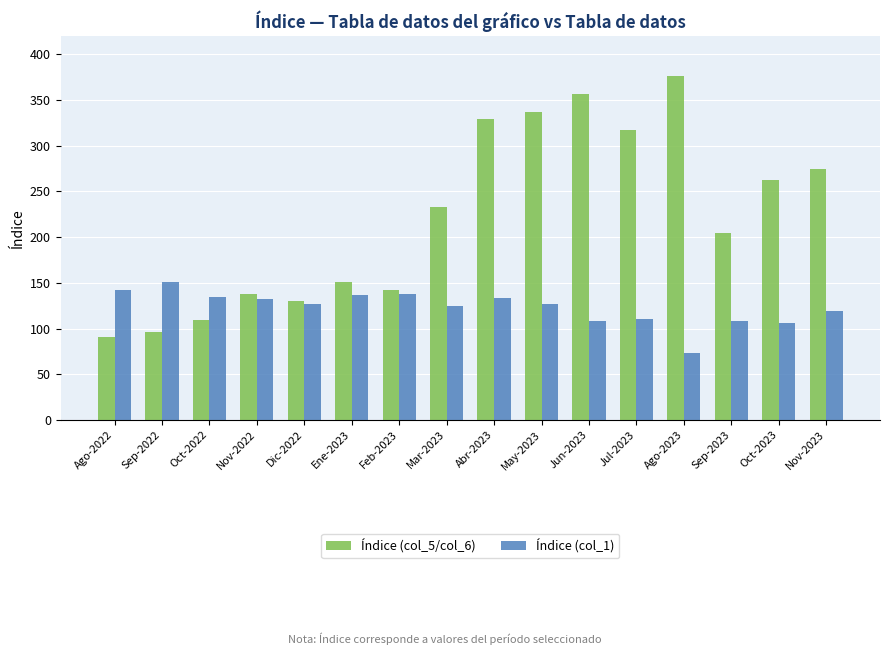

How many groups of bars are there?

16